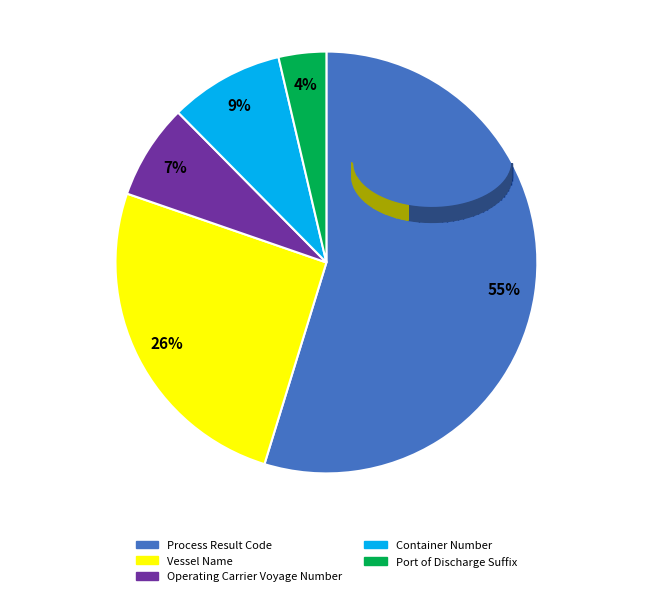

What percentage is the Process Result Code slice, to the nearest percent?

55%